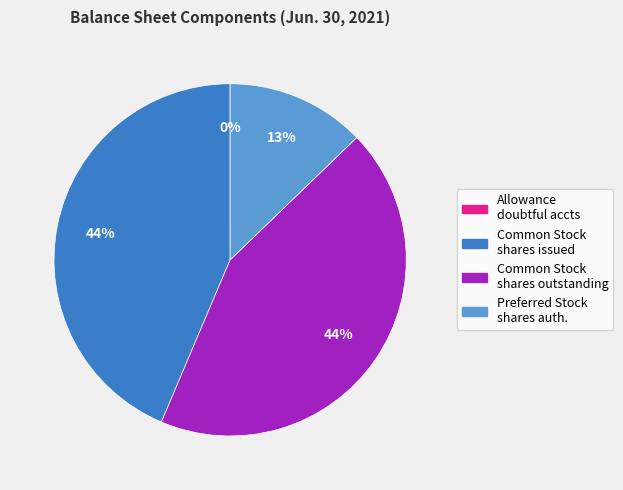

Is there any slice that represents more than half of the pie?

No